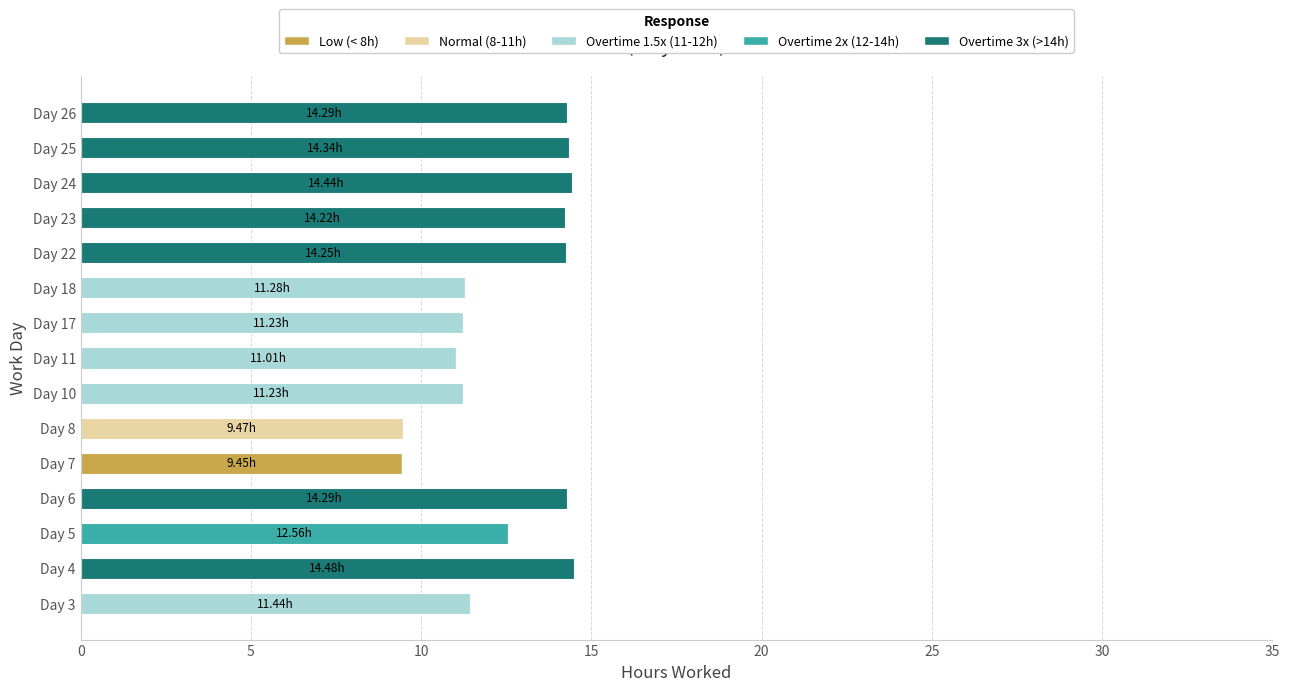

What is the total value across all series at Day 11?

11.0